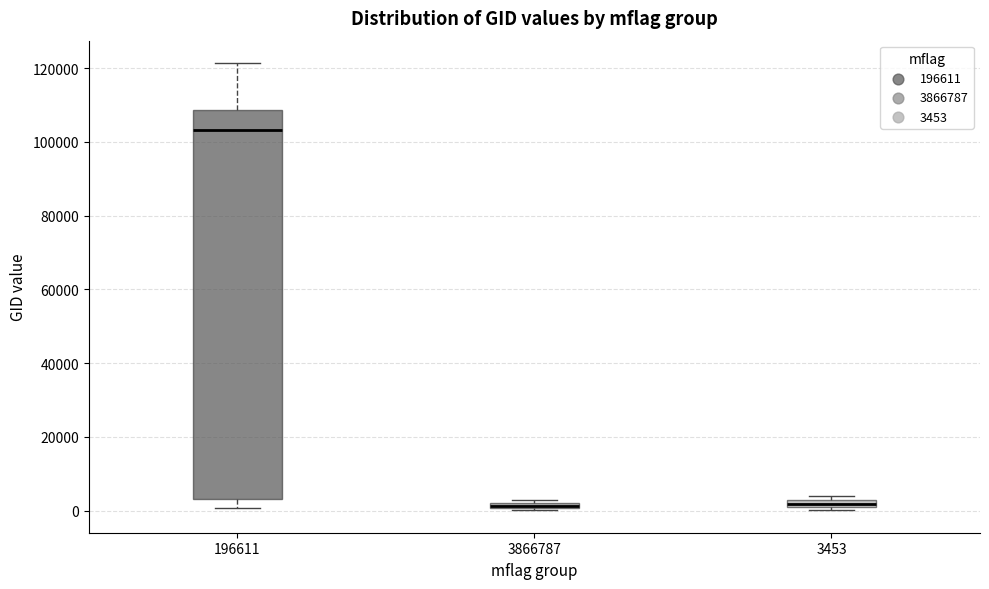

Where is the upper edge of the box at x = 196611 on the y-axis? The values are not printed on the chart, so give them approximately, as read against the axis.

108000